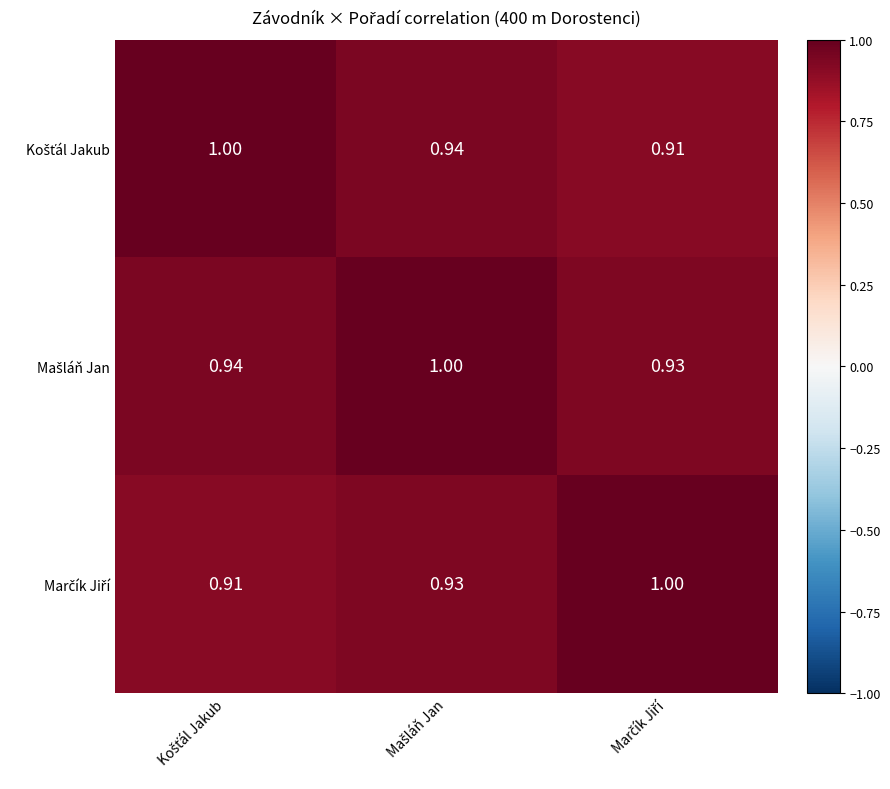

At how many categories does at least one series exceed 0?

3